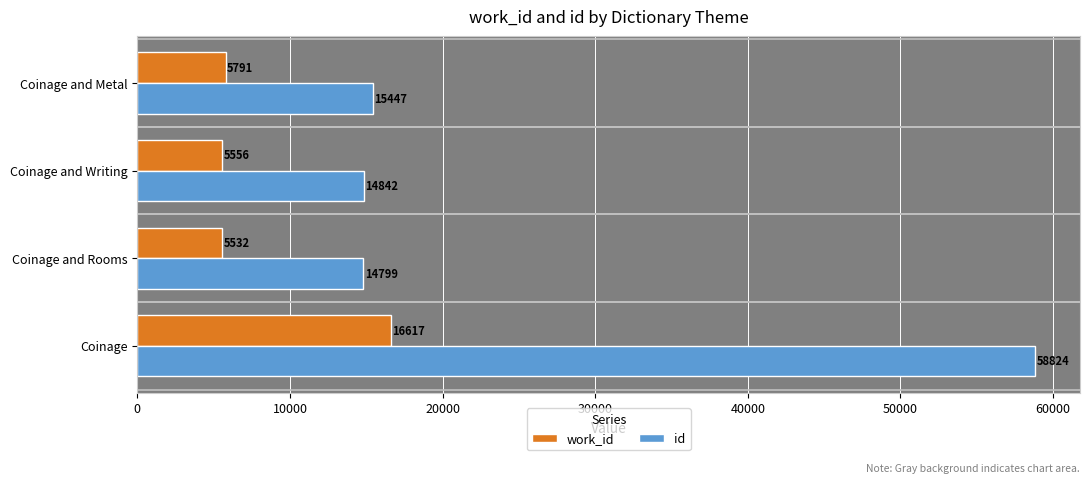

List the series in order of their overall mean, highest first.

id, work_id